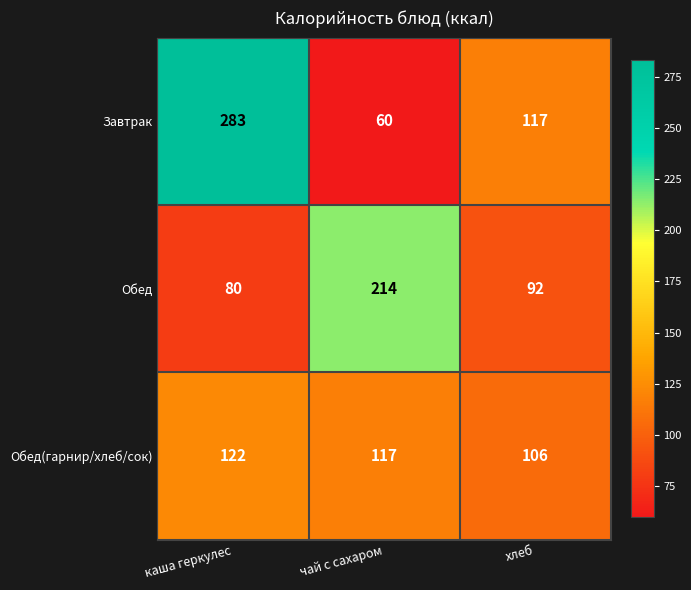

List the series in order of their peak value, lowest first.

Обед(гарнир/хлеб/сок), Обед, Завтрак